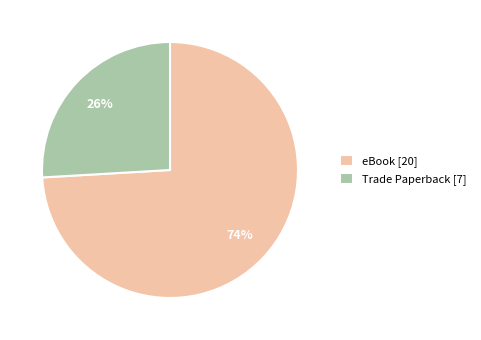

What percentage is the Trade Paperback slice, to the nearest percent?

26%